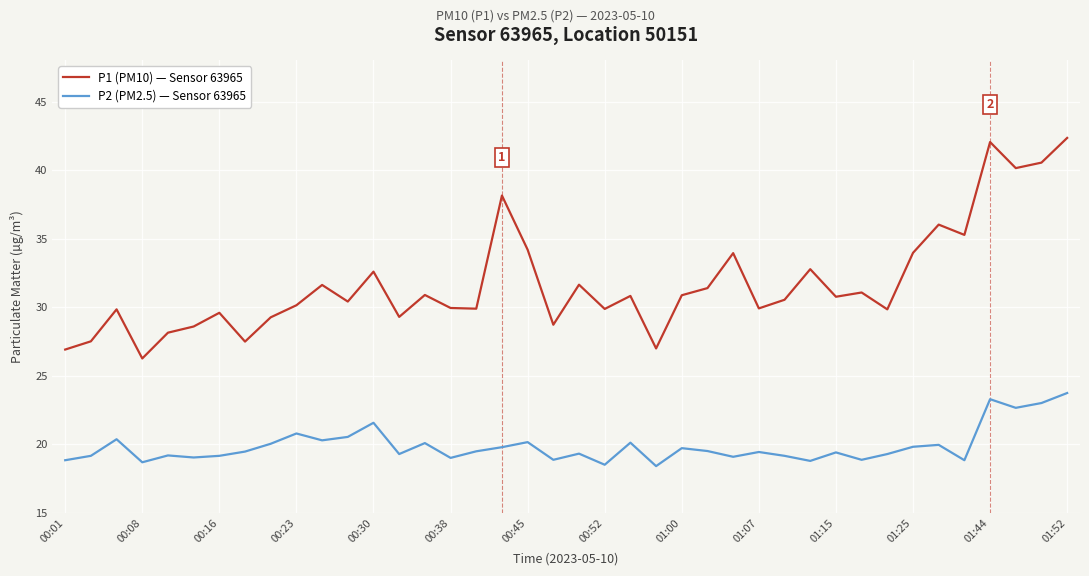

What are all the series names shown in the legend?

P1 (PM10) — Sensor 63965, P2 (PM2.5) — Sensor 63965